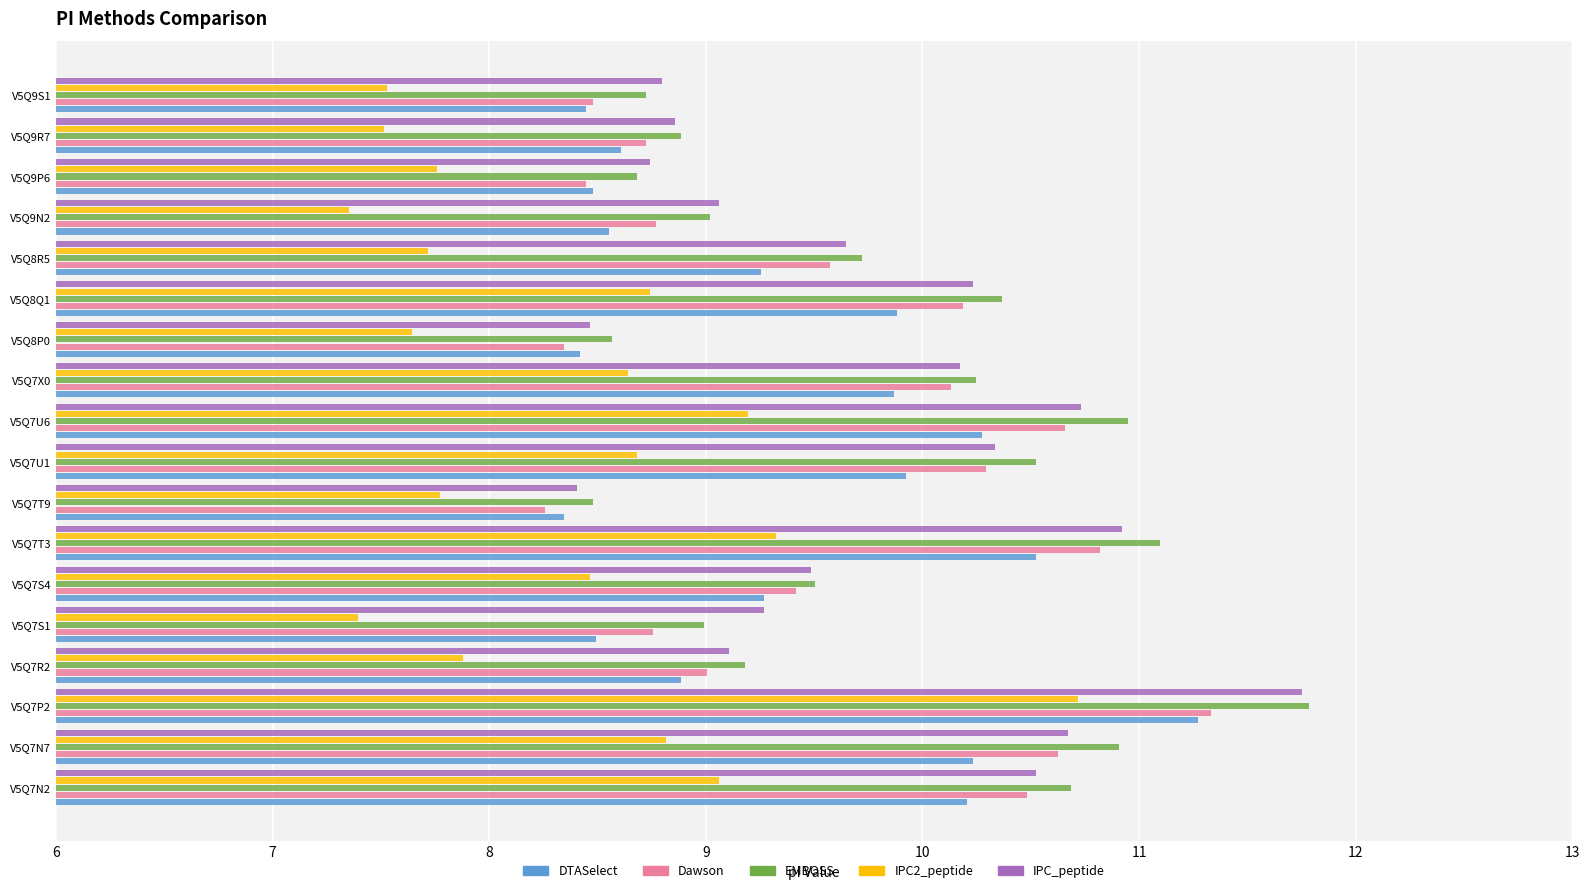

At how many categories does at least one series exceed 9?

13